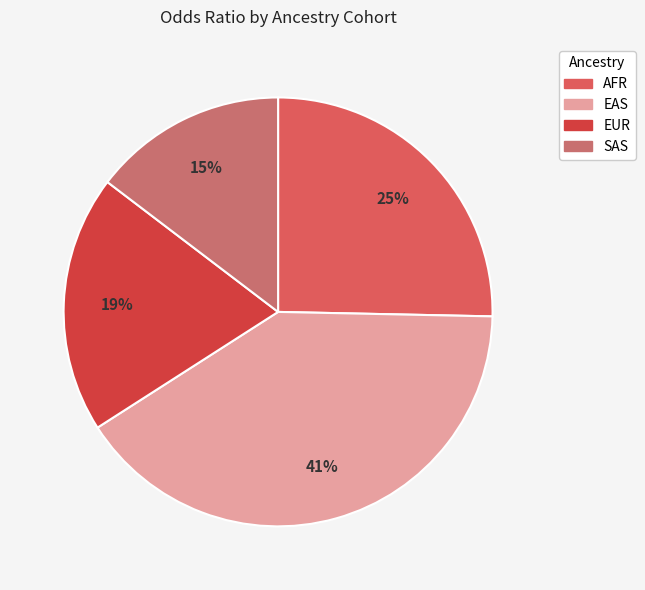

To the nearest percent, what is the average slice percentage?

25%